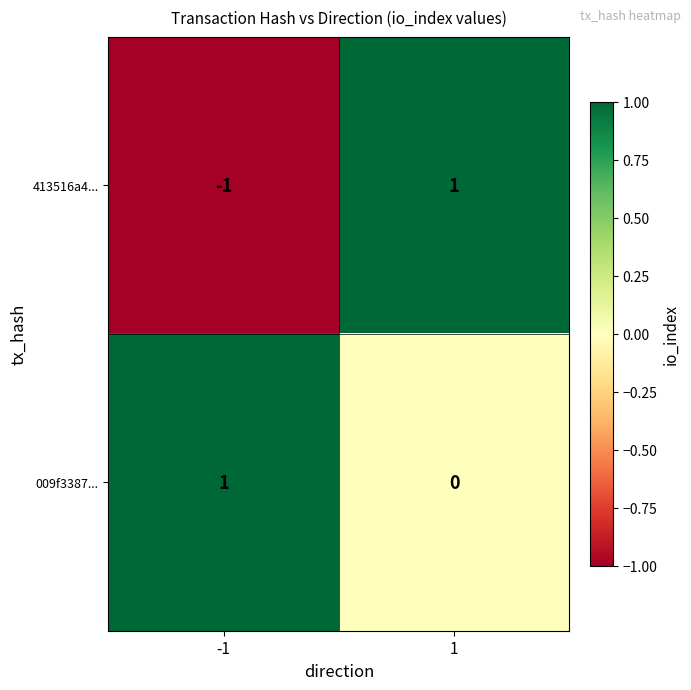

List the series in order of their overall mean, lowest first.

413516a4..., 009f3387...